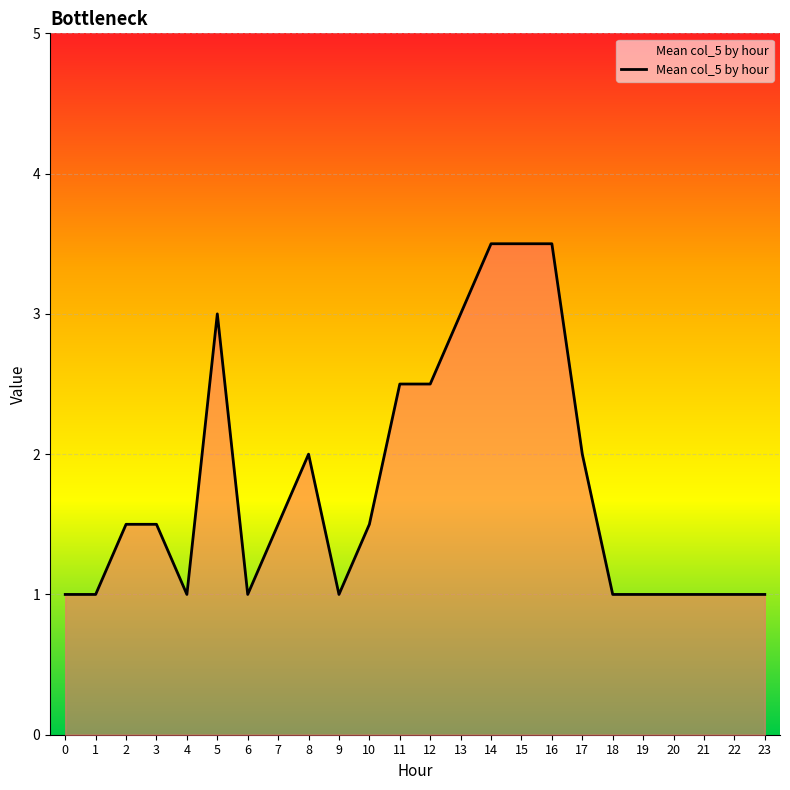

Is it true that the value at 13 is 5.3?

False